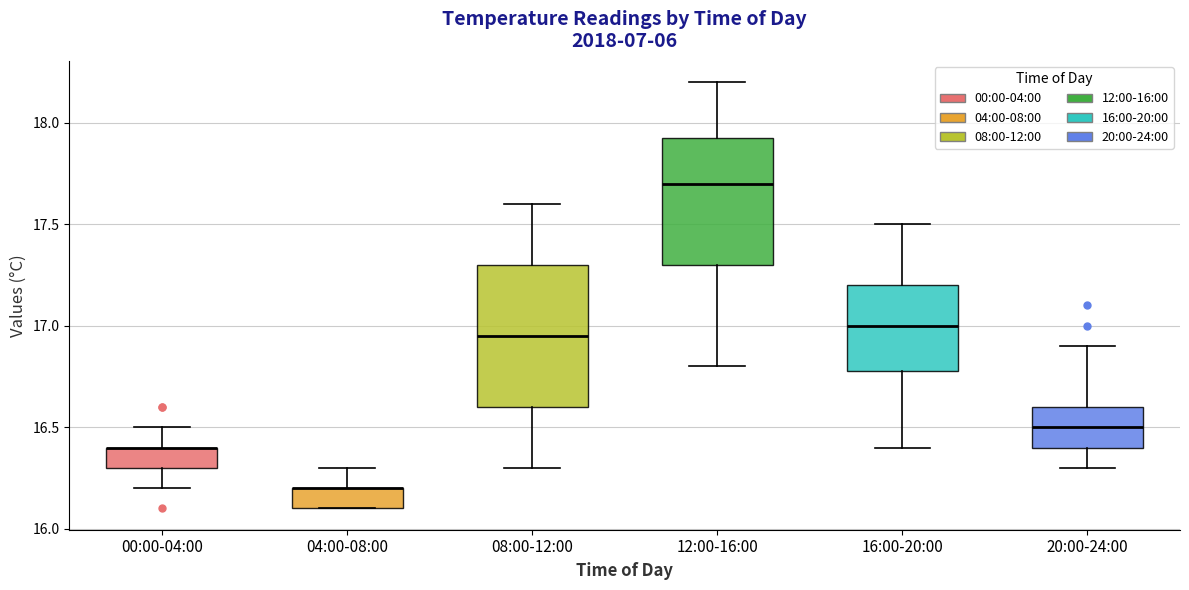

Reading left to right, transcribe this box plot: for each box, give where its median line is, the range the box spans, and where its two whiskers end, as read against the y-axis. The values are not printed on the chart, so give them approximately, as read against the axis.

00:00-04:00: median 16.40 (drawn on the box's upper edge), box 16.30 to 16.40, whiskers 16.20 to 16.50
04:00-08:00: median 16.20 (drawn on the box's upper edge), box 16.10 to 16.20, whiskers 16.10 to 16.30
08:00-12:00: median 16.95, box 16.60 to 17.30, whiskers 16.30 to 17.60
12:00-16:00: median 17.70, box 17.30 to 17.95, whiskers 16.80 to 18.20
16:00-20:00: median 17.00, box 16.80 to 17.20, whiskers 16.40 to 17.50
20:00-24:00: median 16.50, box 16.40 to 16.60, whiskers 16.30 to 16.90